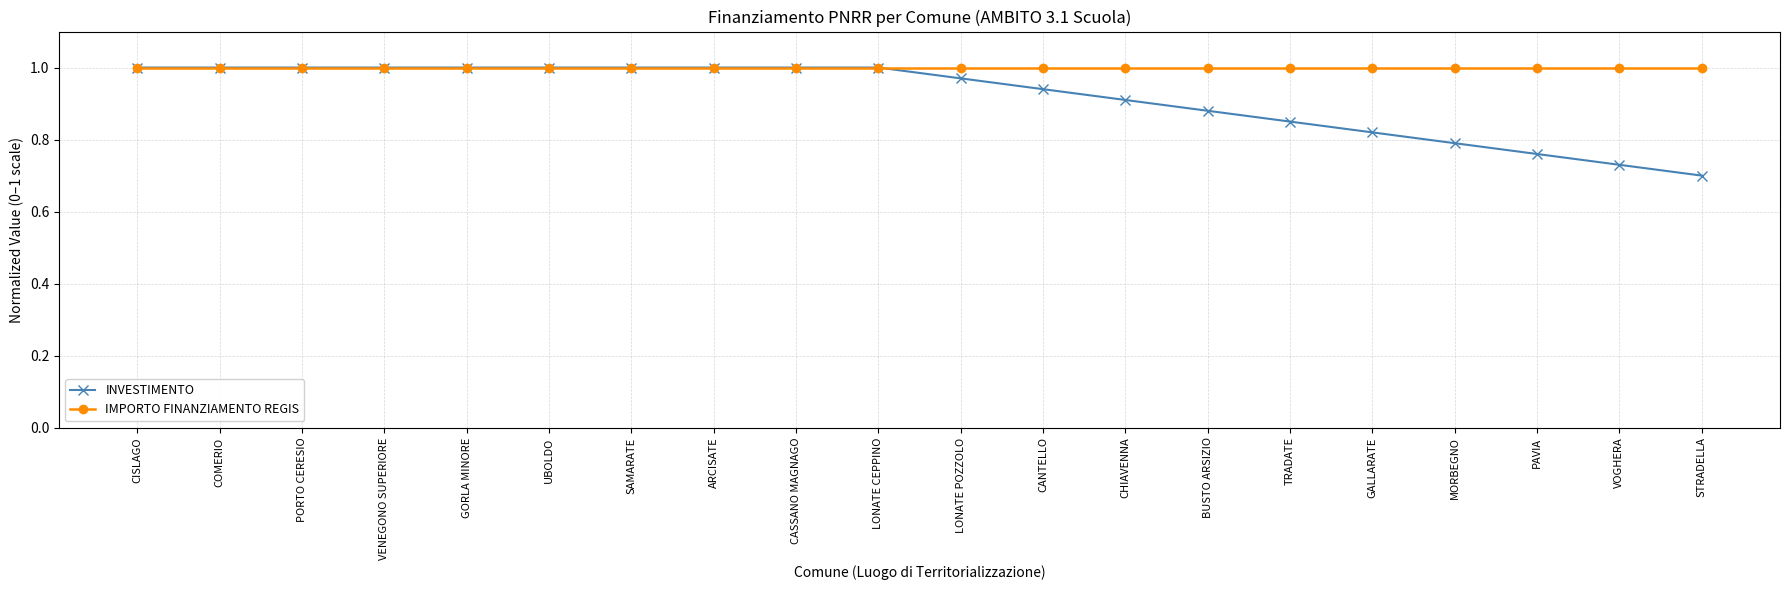

Between GORLA MINORE and STRADELLA, which series saw the biggest shift?

INVESTIMENTO